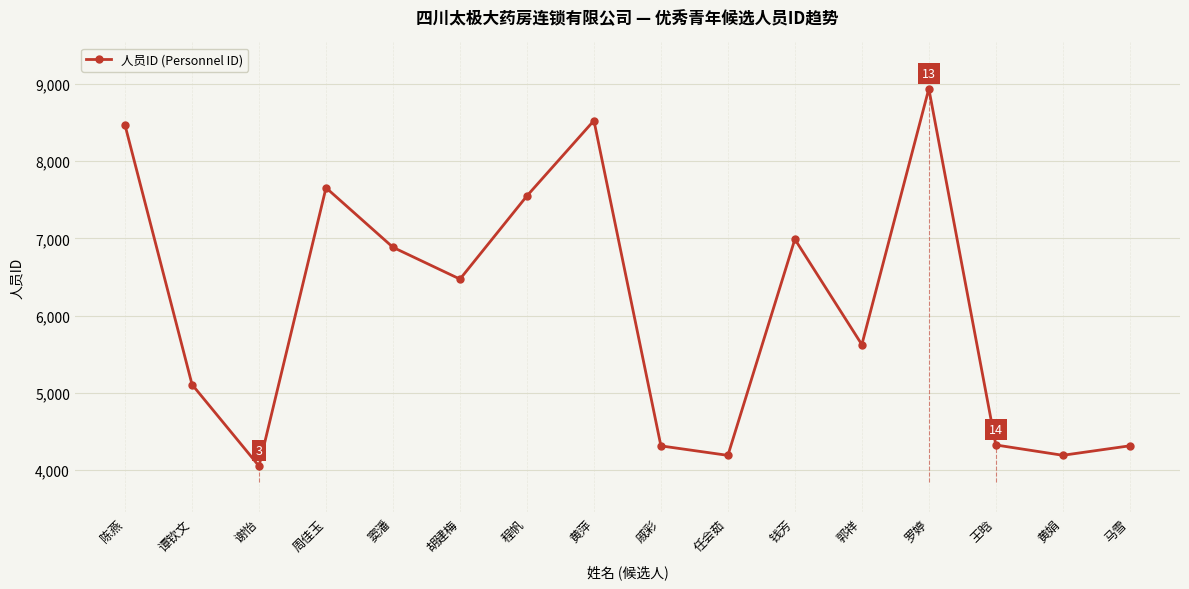

The value at 戚彩 is 4310. True or false?

True